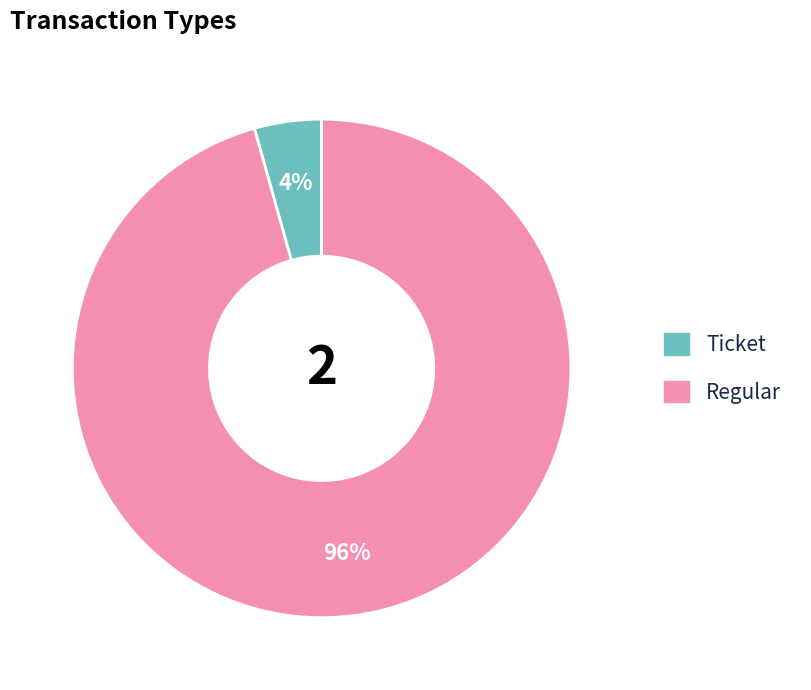

What percentage is the Regular slice, to the nearest percent?

96%